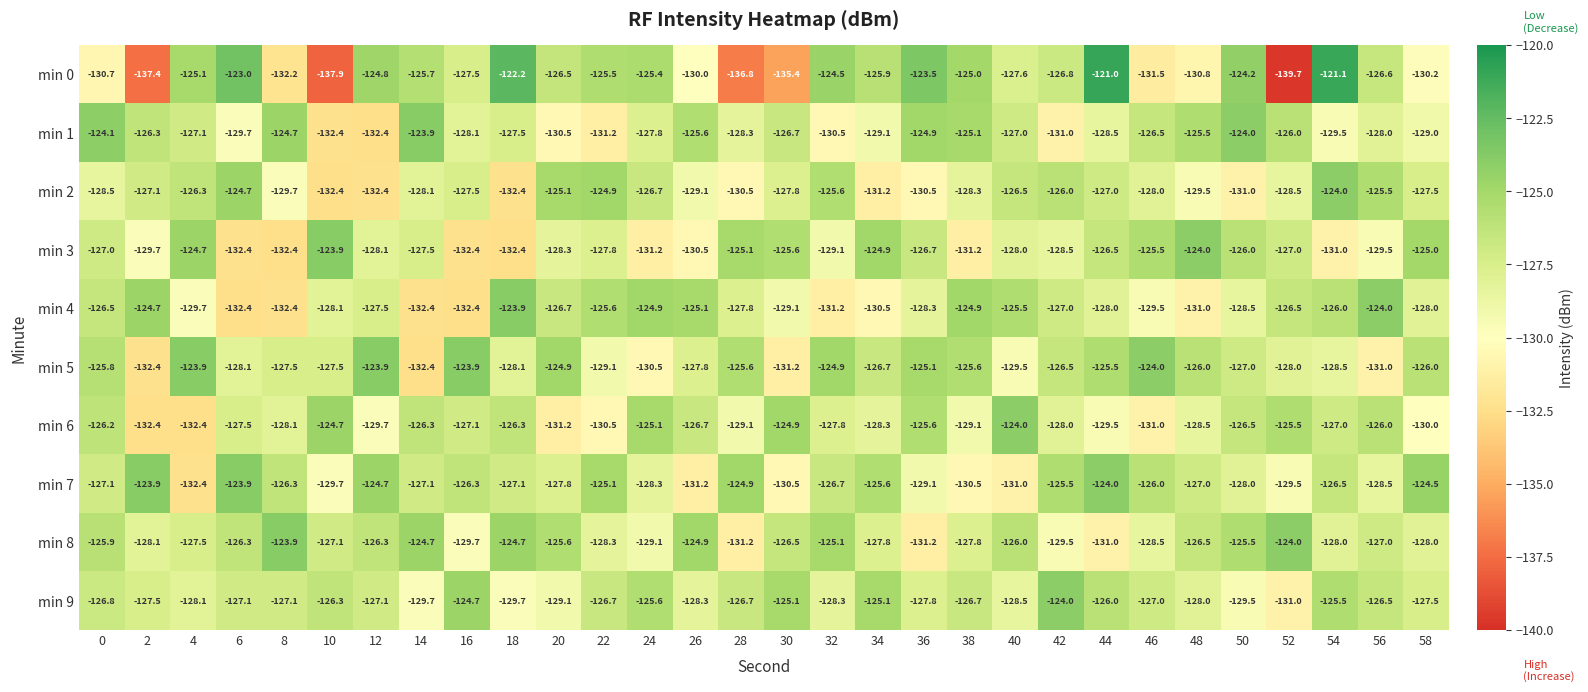

What is the average value of the min 1 series?

-127.7